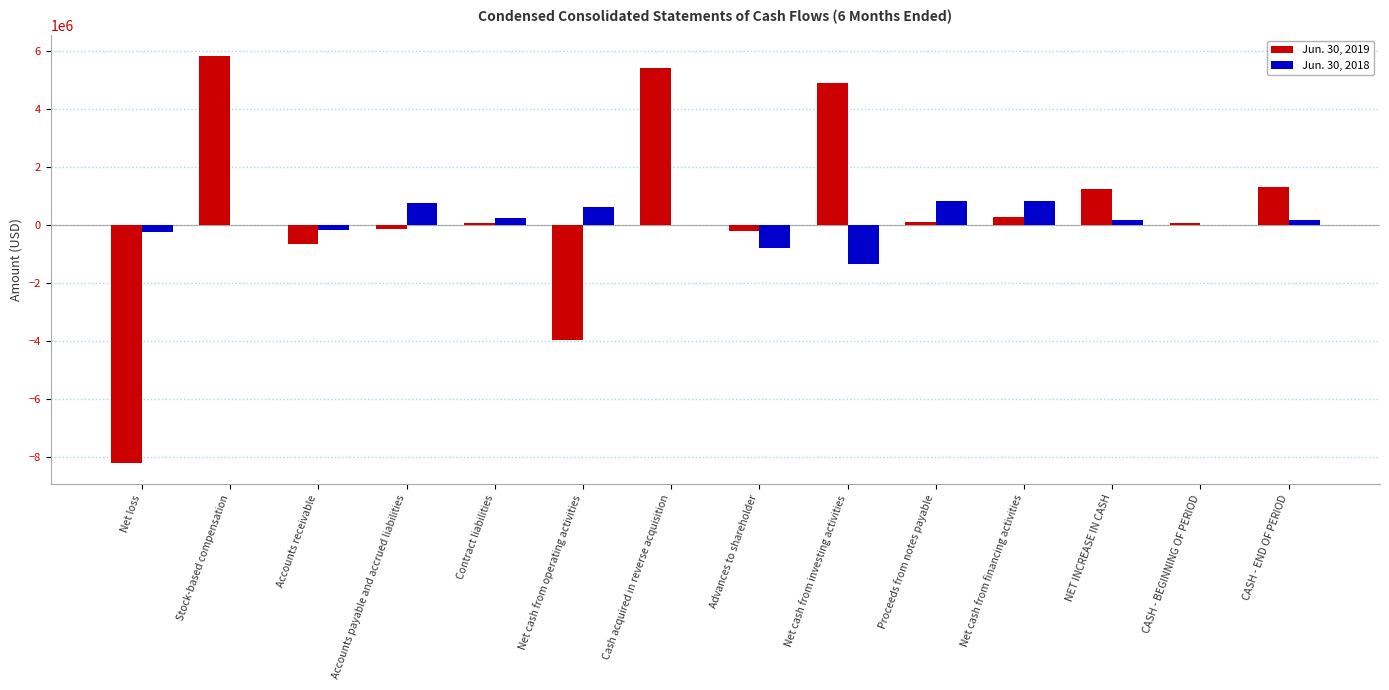

At which category does the chart reach its peak across all series?

Stock-based compensation